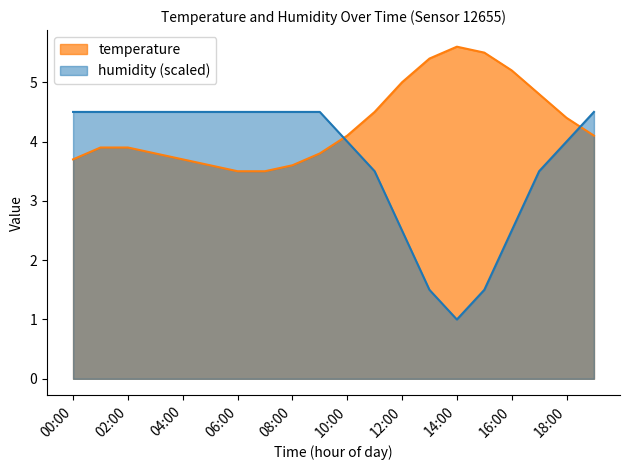

What is the label of the 4th point from the left?

03:00